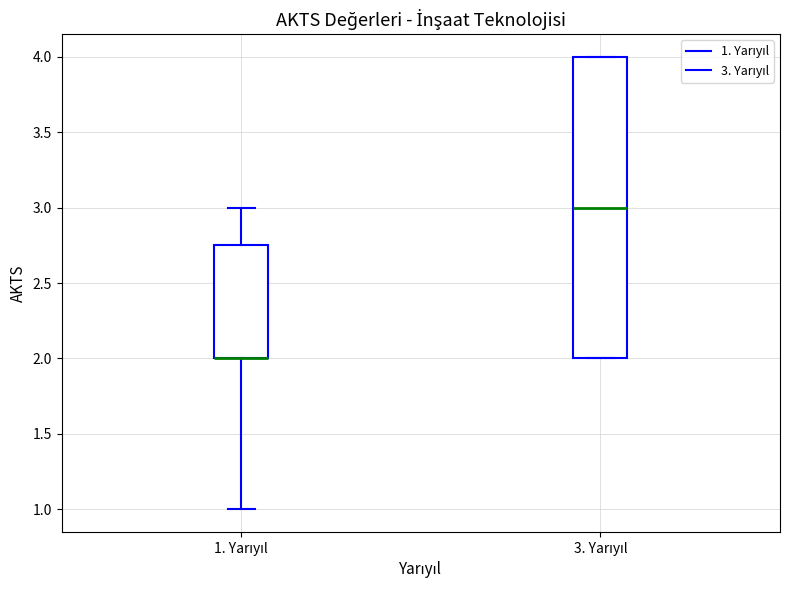

Reading left to right, read every box against the y-axis: the position of its median line, the range the box covers, and the ends of its whiskers. The values are not printed on the chart, so give them approximately, as read against the axis.

1. Yarıyıl: median 2.00 (drawn on the box's lower edge), box 2.00 to 2.75, whiskers 1.00 to 3.00
3. Yarıyıl: median 3.00, box 2.00 to 4.00, whiskers 2.00 to 4.00